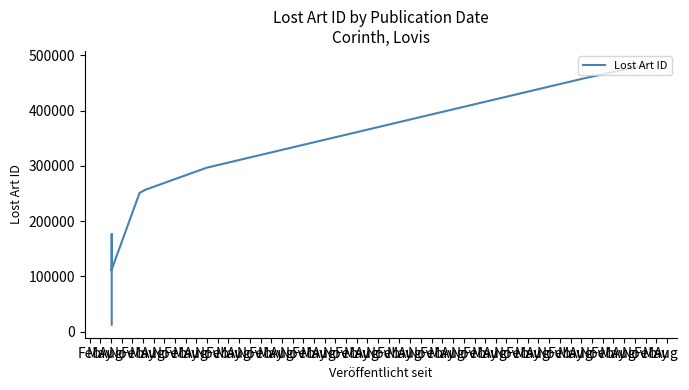

Does the chart display data point markers on the line(s)?

No